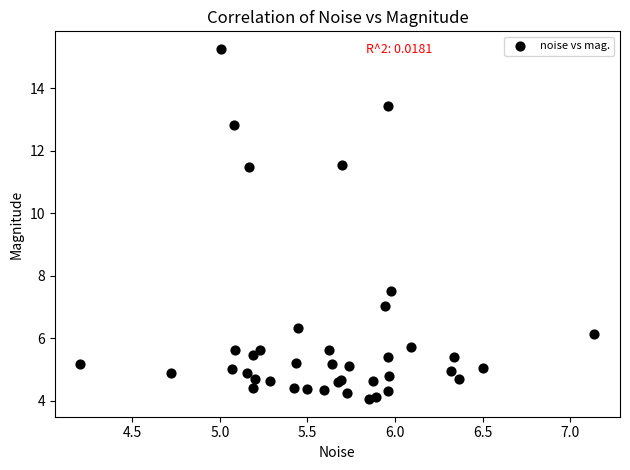

What Y value in the scatter plot is closest to 9?

7.5